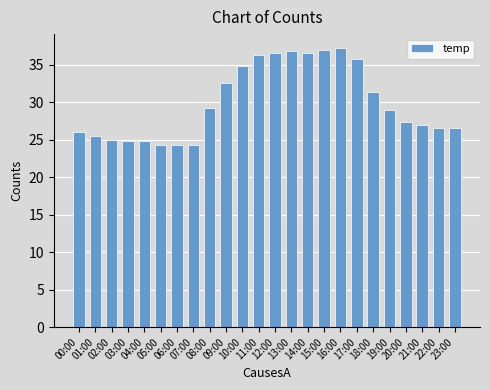

Between 09:00 and 19:00, which is larger?

09:00